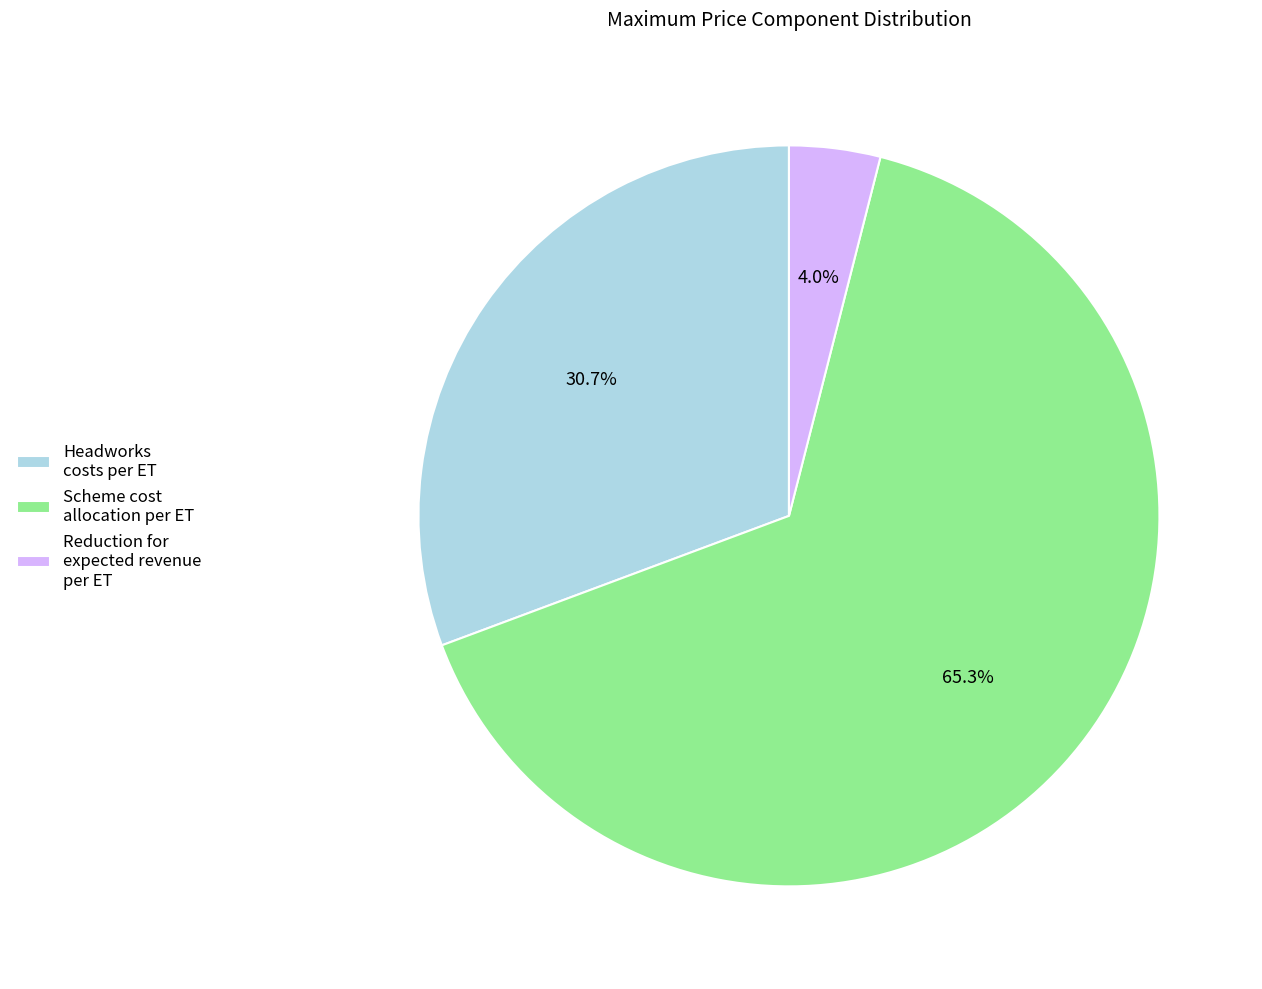

How much of the chart is everything except Headworks costs per ET?

69.3%